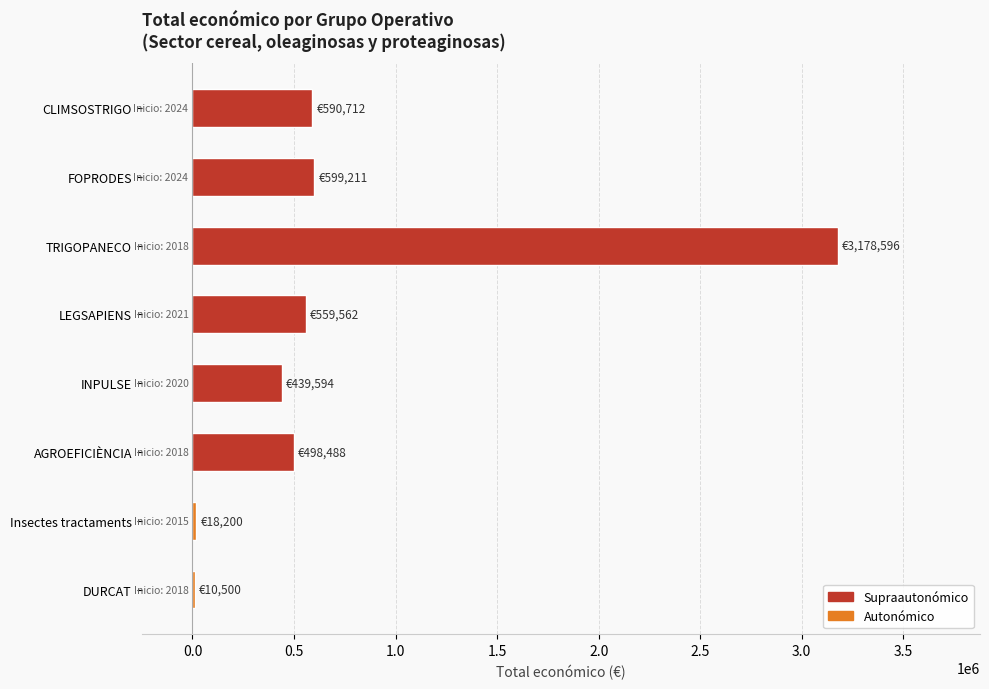

Are the bars grouped side by side (vs. stacked)?

No